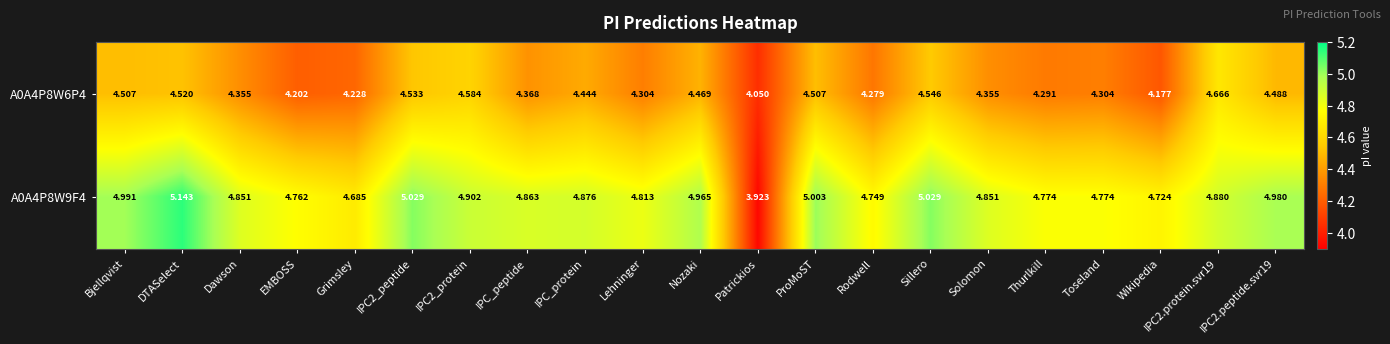

At how many categories does at least one series exceed 4?

21